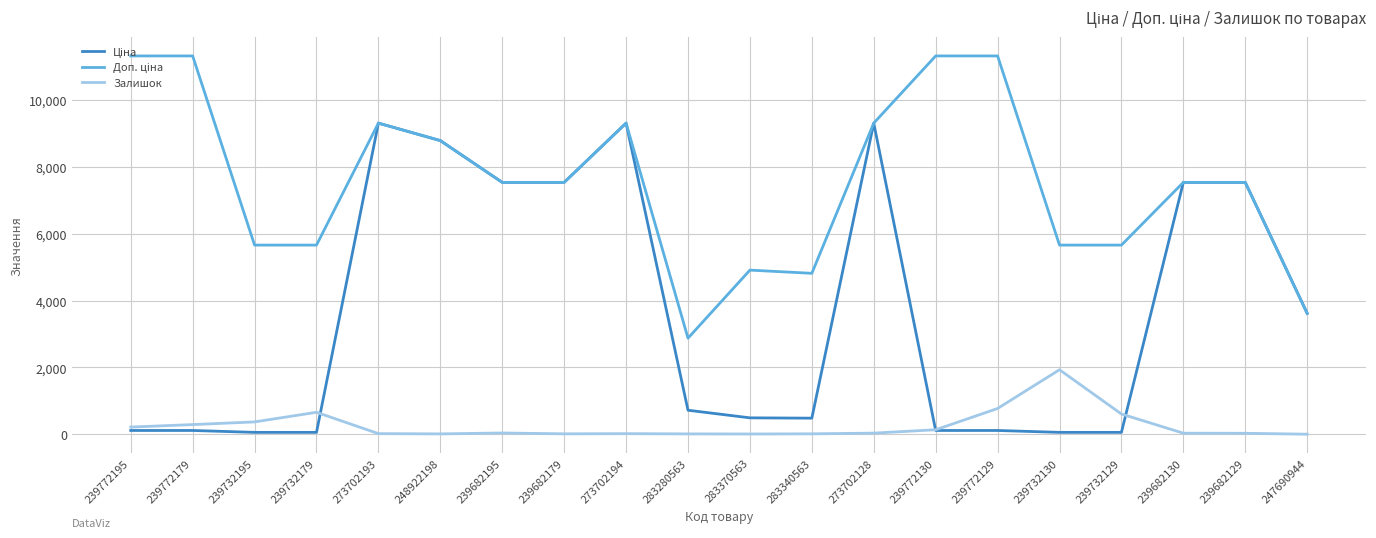

How many lines are shown in the chart?

3